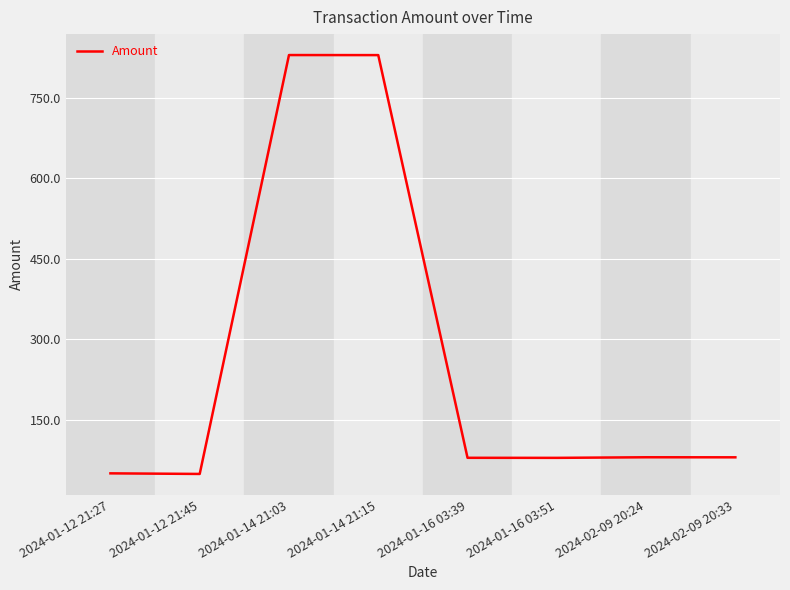

What is the smallest value displayed?

48.9